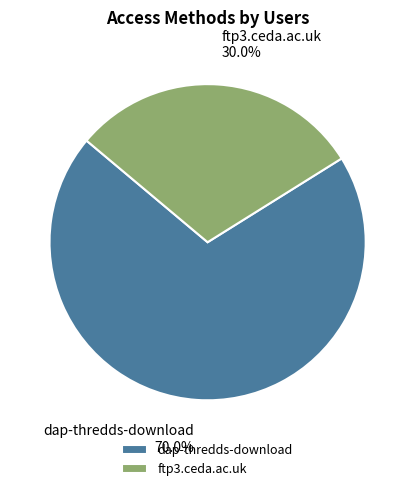

Which slice is the largest?

dap-thredds-download